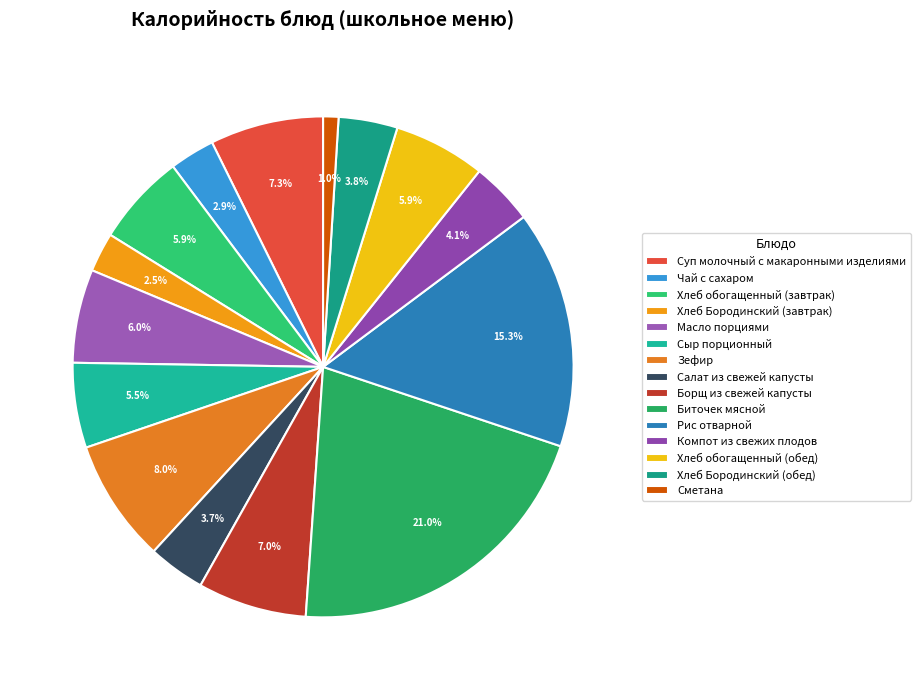

Is Борщ из свежей капусты the majority of the pie?

No